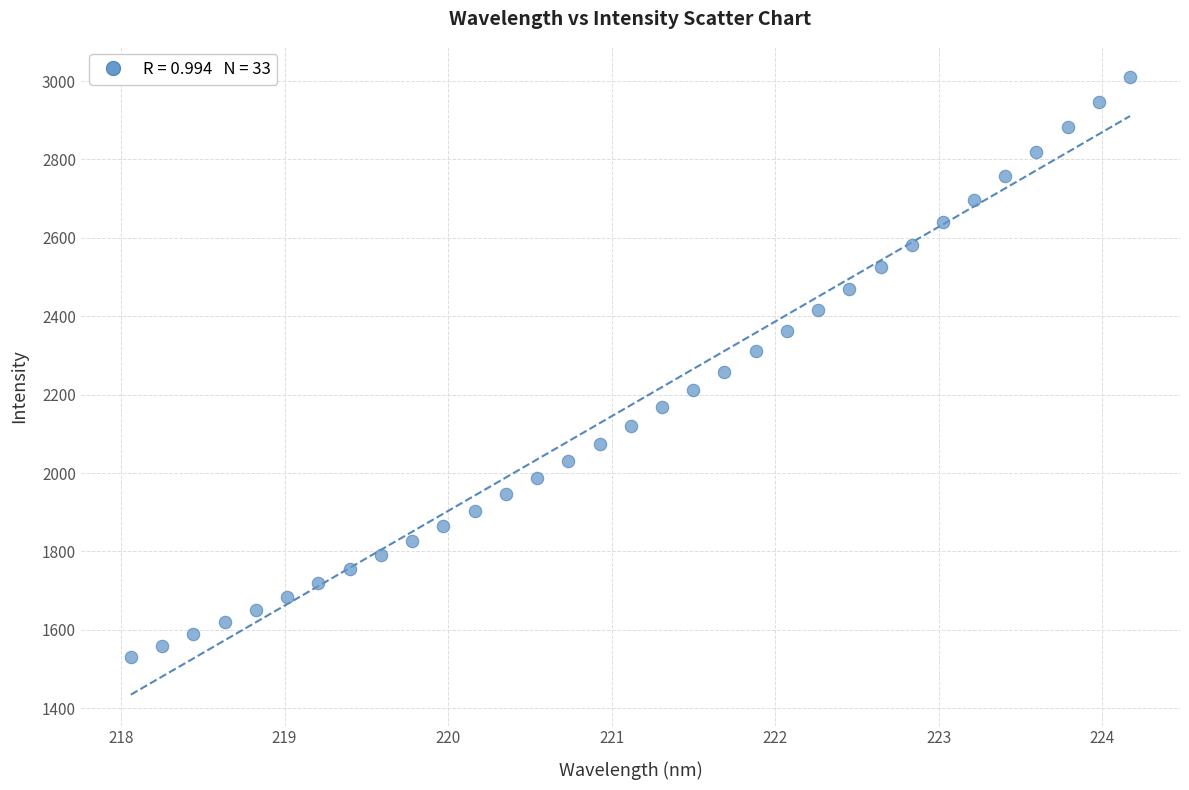

What is the range of X values (max minus min)?

6.1